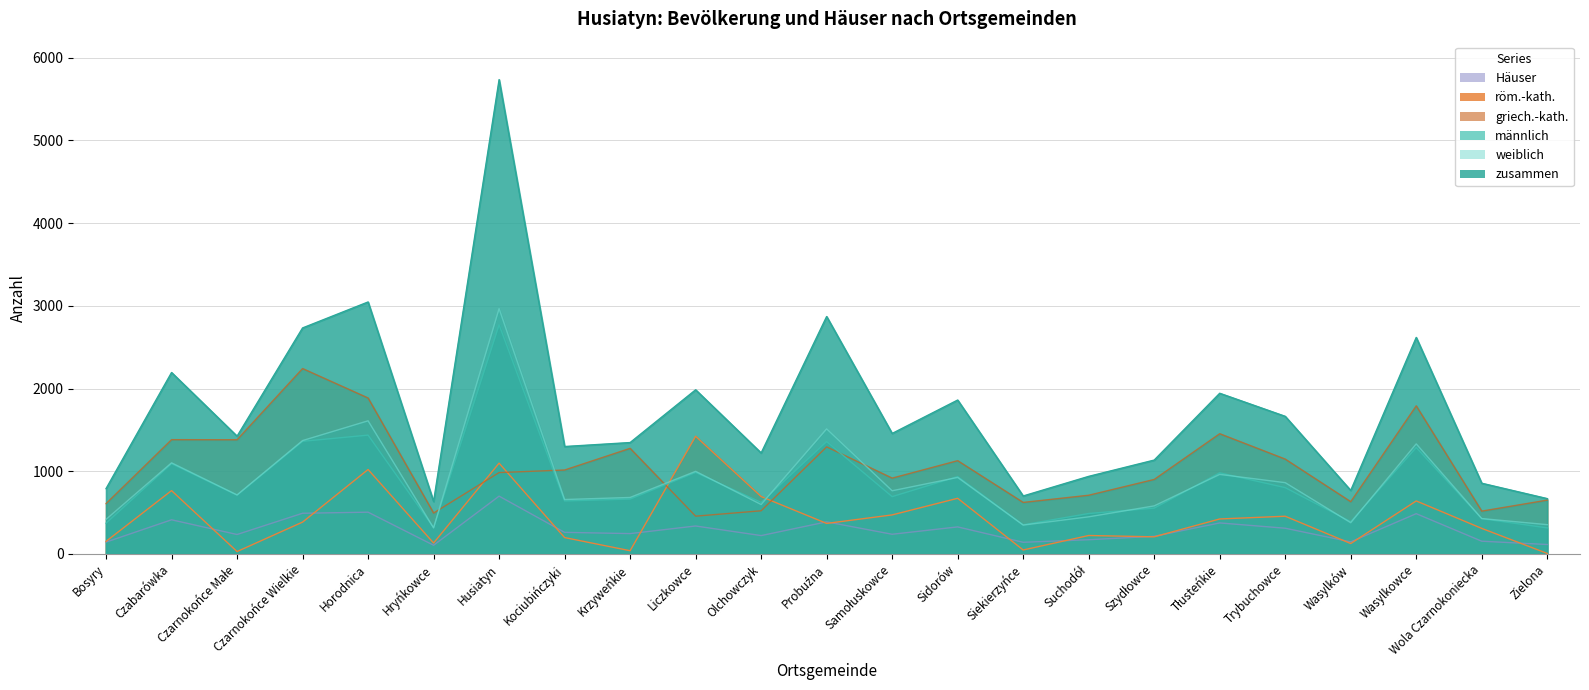

How many values in the Häuser series exceed 246?

11